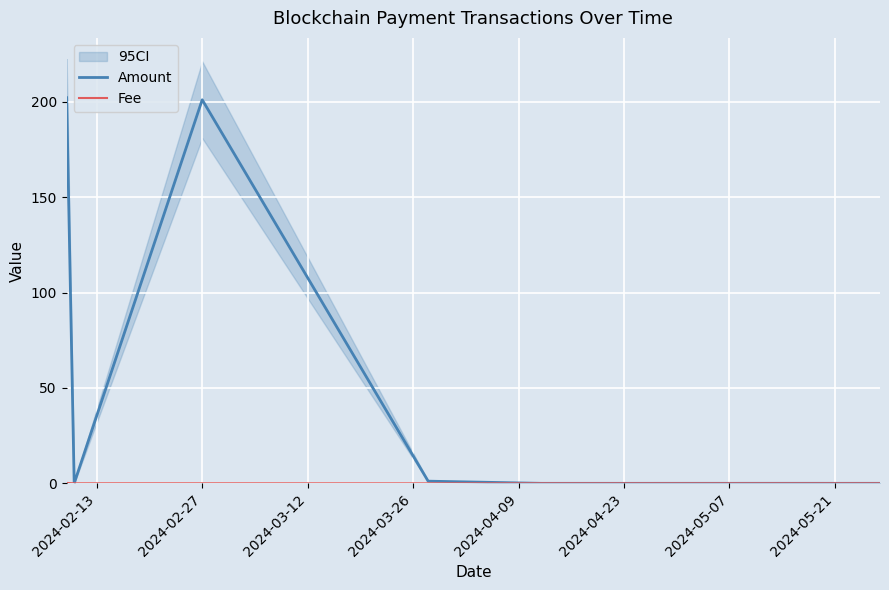

Between which two adjacent categories do Amount and Fee first intersect?

2024-02-13 and 2024-02-27